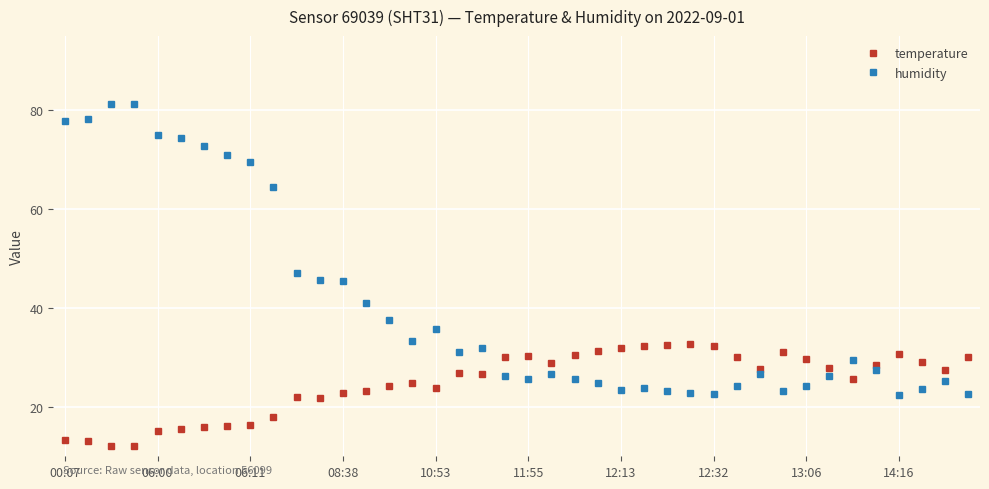

In humidity, how many points are lower than both neighbors (excluding endpoints)?

7